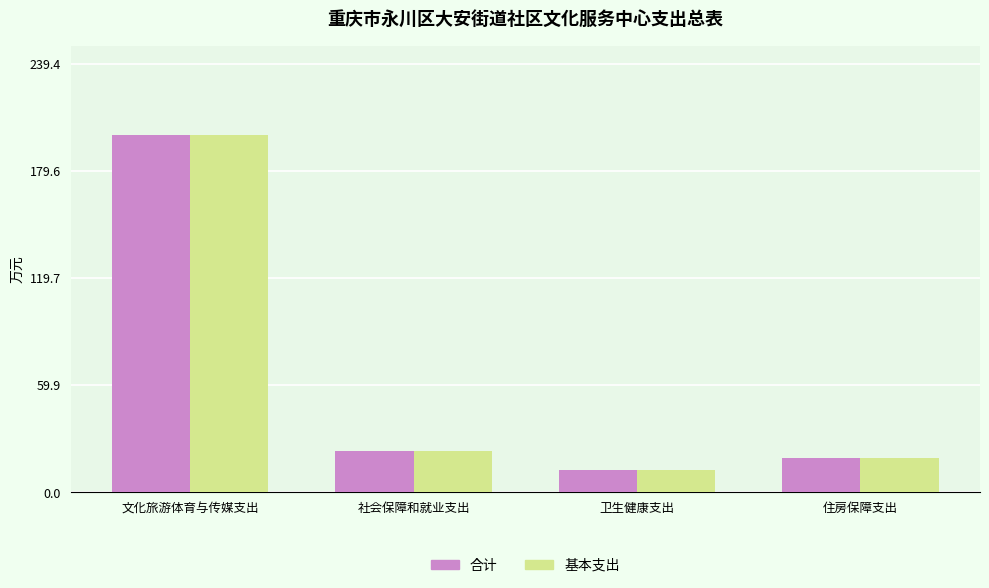

The 基本支出 series shows 19.4 at 住房保障支出. True or false?

True